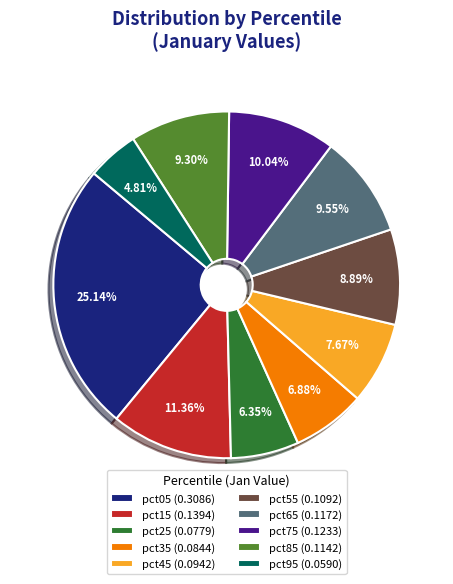

Is pct75 the majority of the pie?

No